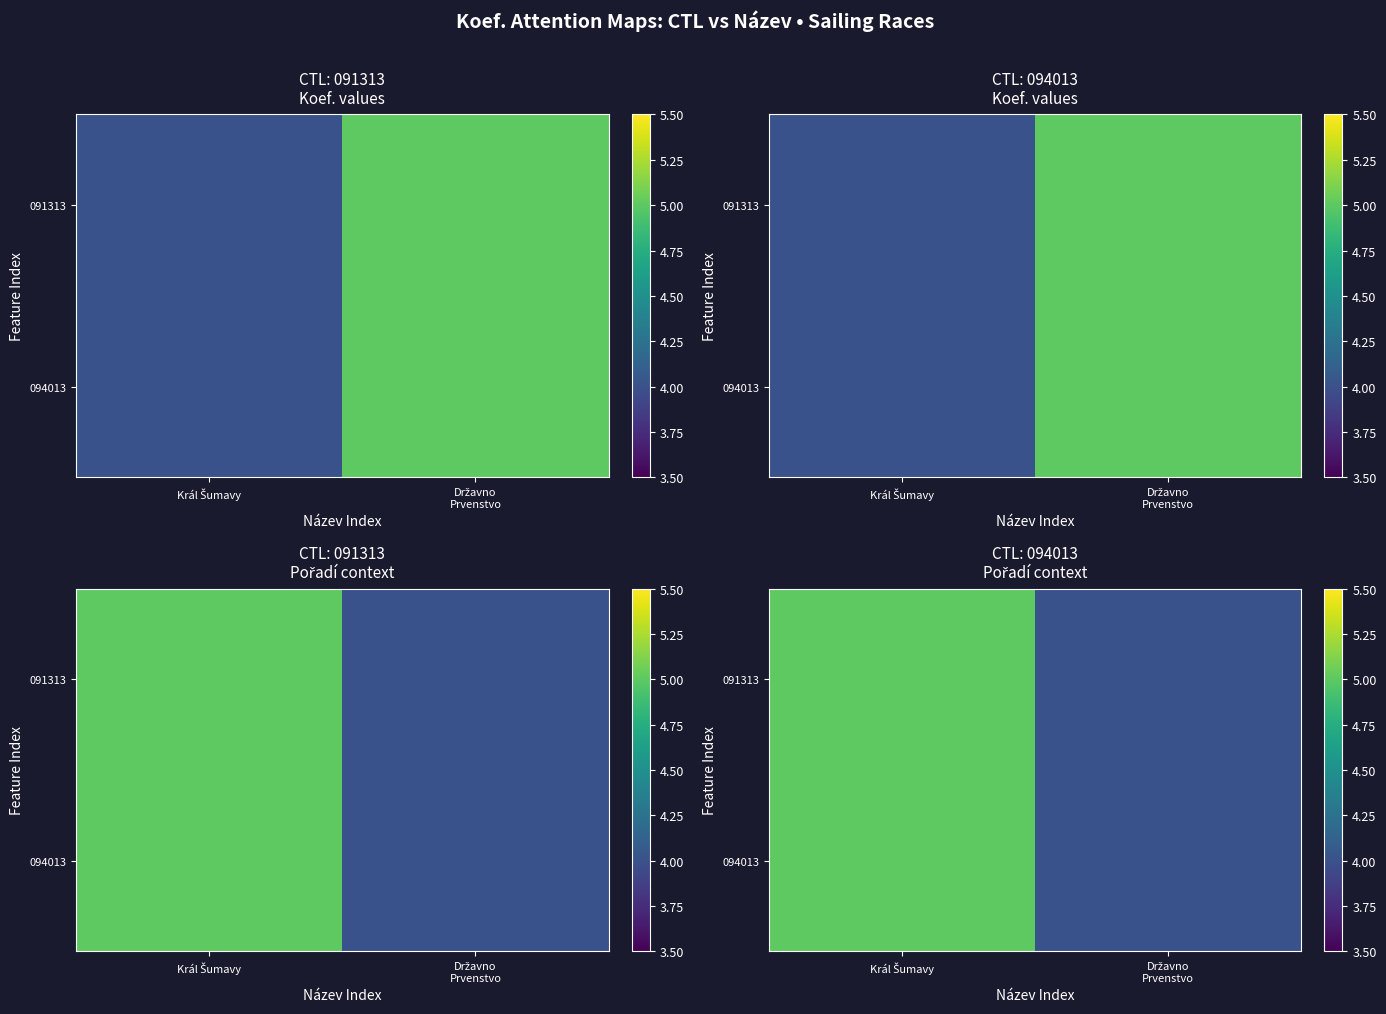

Which series has the largest range (max minus min)?

091313